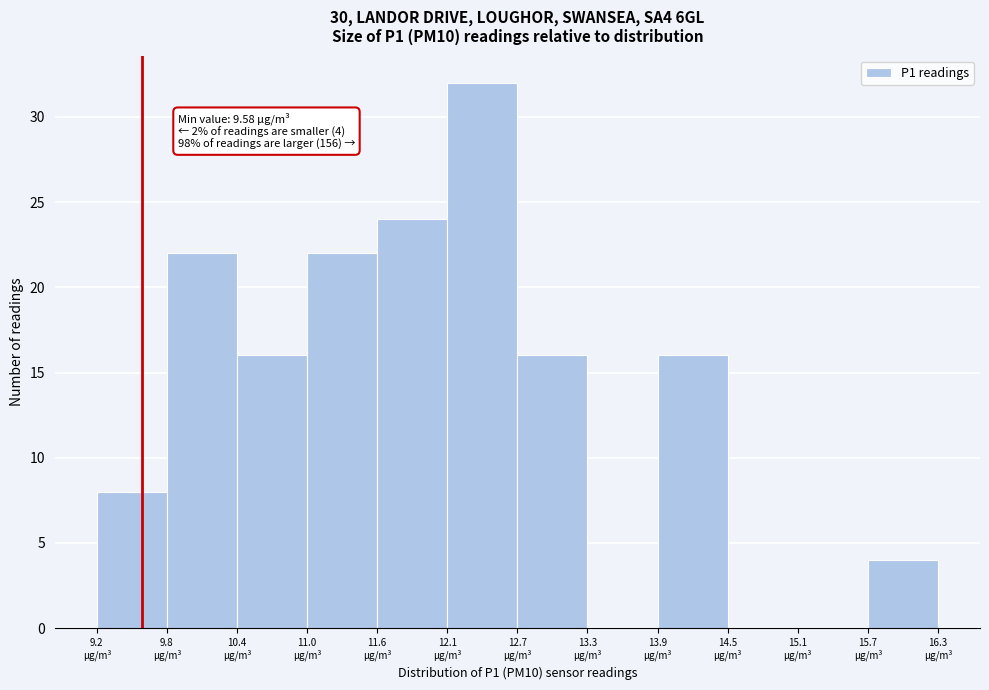

Over which range of the x-axis is the bar tallest?

12.1 to 12.7